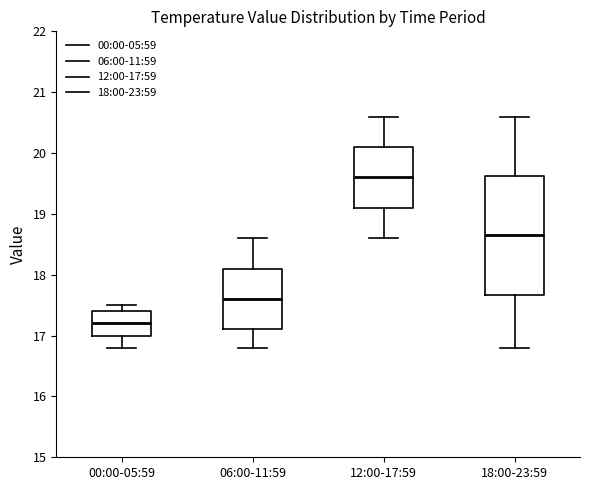

Comparing the boxes themselves (not the whiskers), which one is the tallest?

18:00-23:59